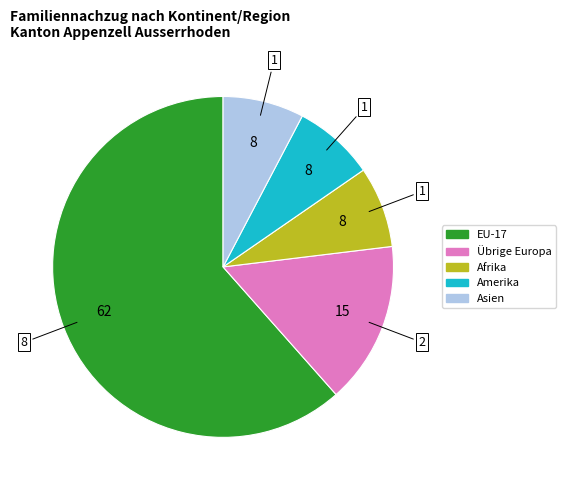

Is there any slice that represents more than half of the pie?

Yes